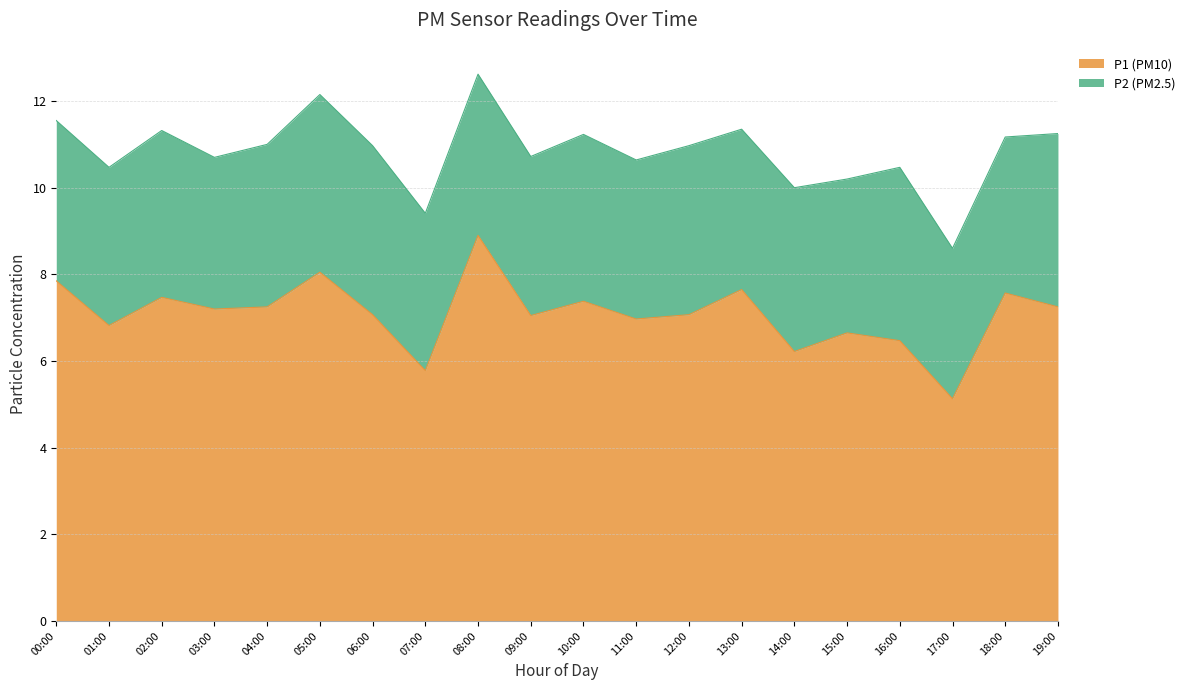

Where is the data nearest to the value 7?

11:00